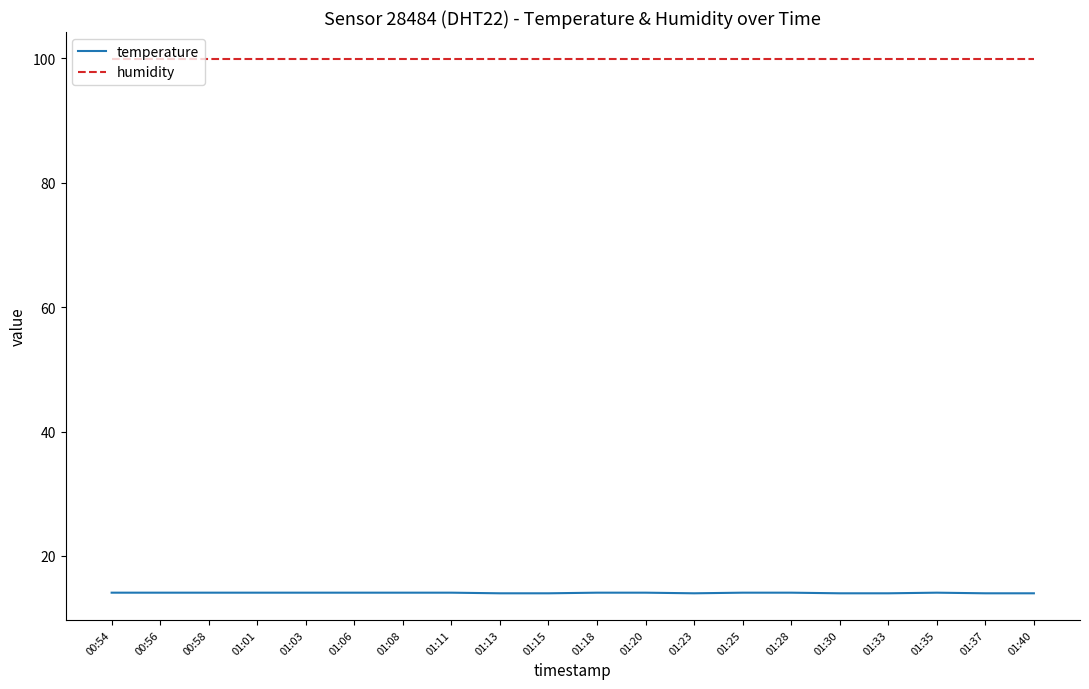

The humidity series shows 166.6 at 01:13. True or false?

False